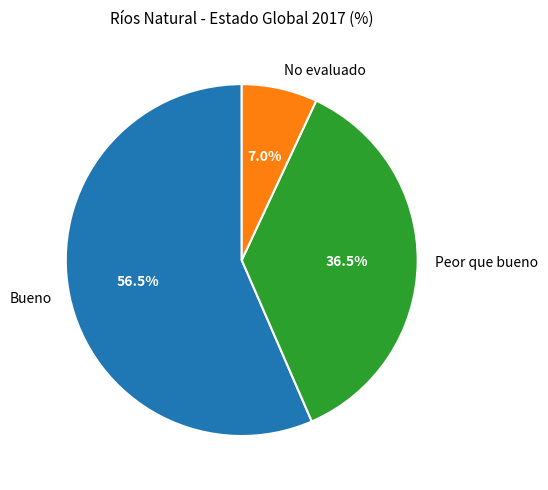

Is the sum of Bueno and Peor que bueno greater than half?

Yes